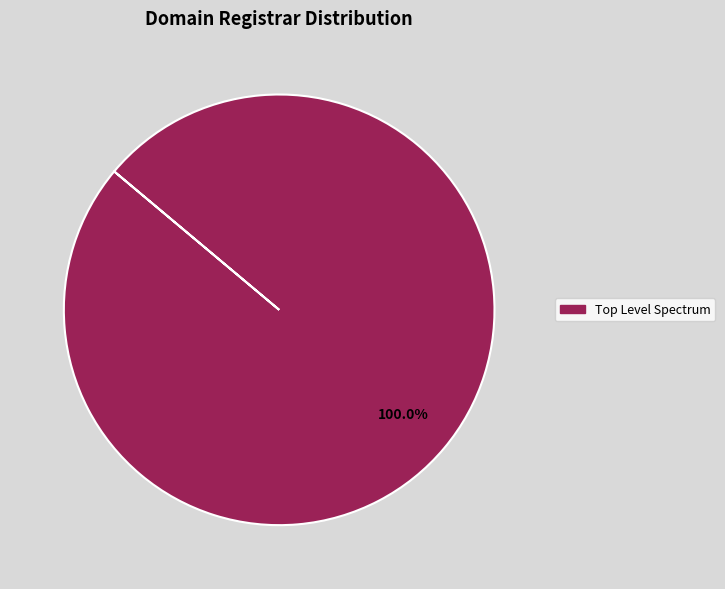

Is there a majority slice in this chart?

Yes